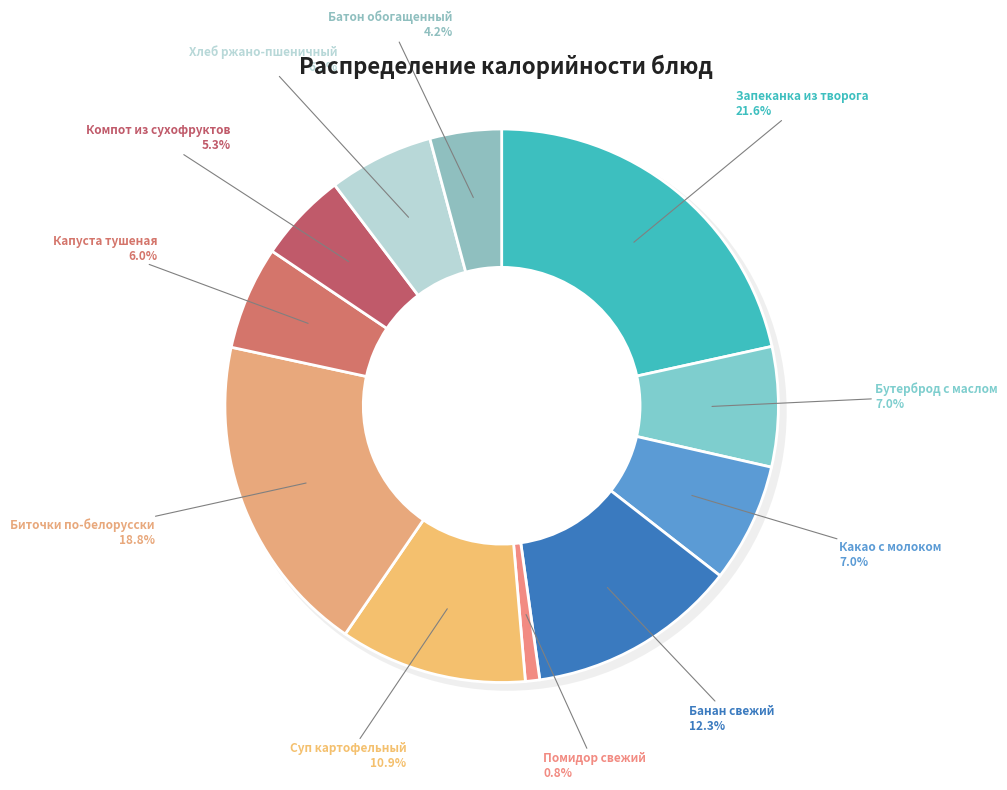

The Суп картофельный slice represents 22% of the pie. True or false?

False